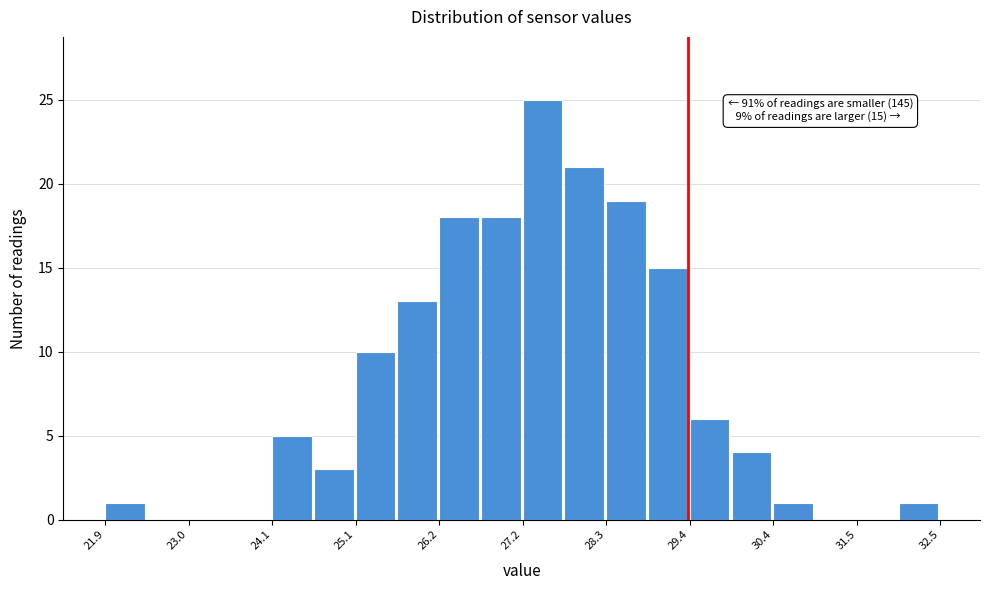

Around what value on the x-axis is the tallest bar? Give the approximate position of its centre, as read against the axis.

27.4